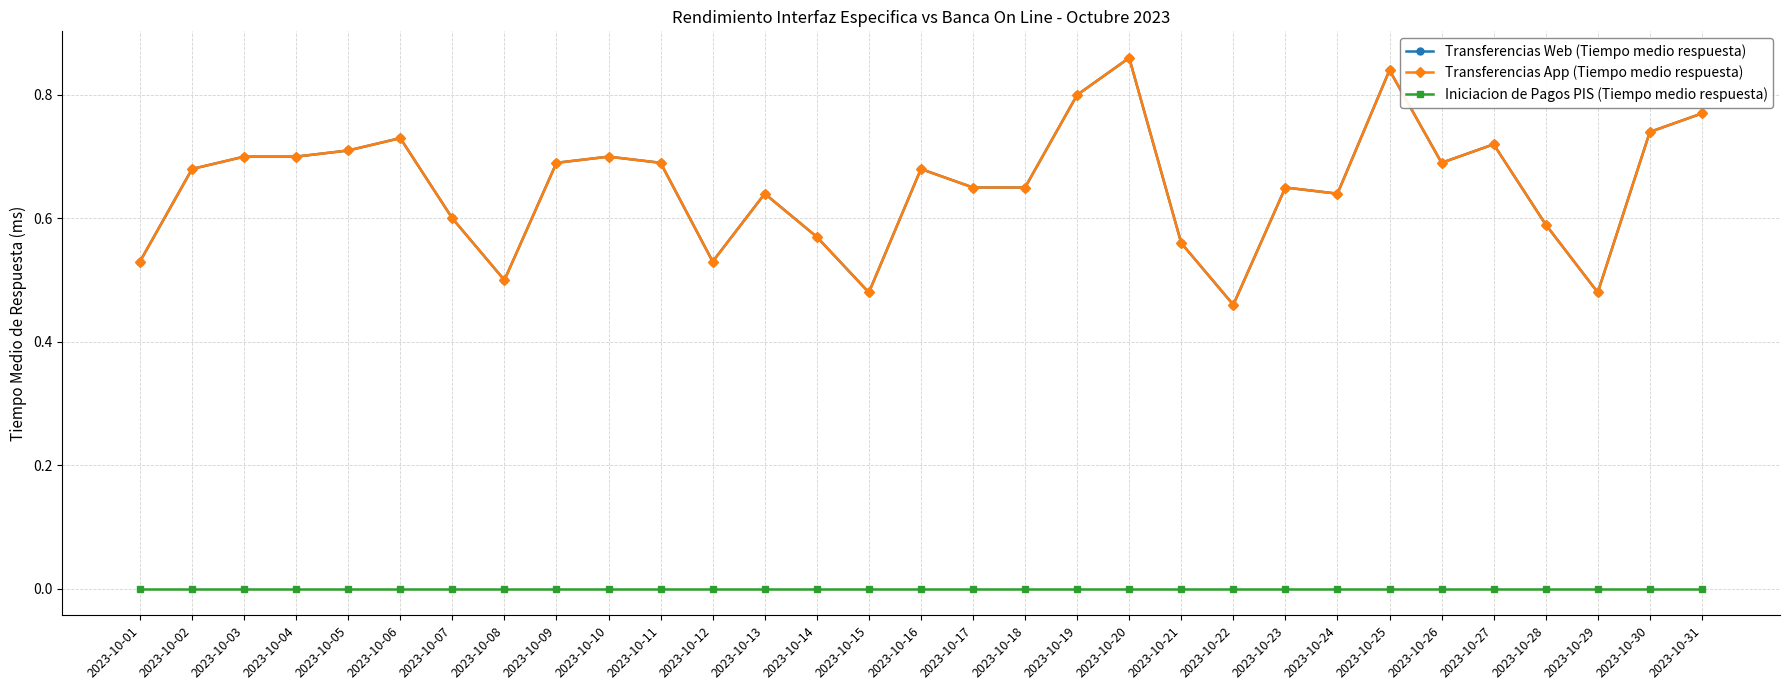

Is this an area chart (filled region under the line)?

No